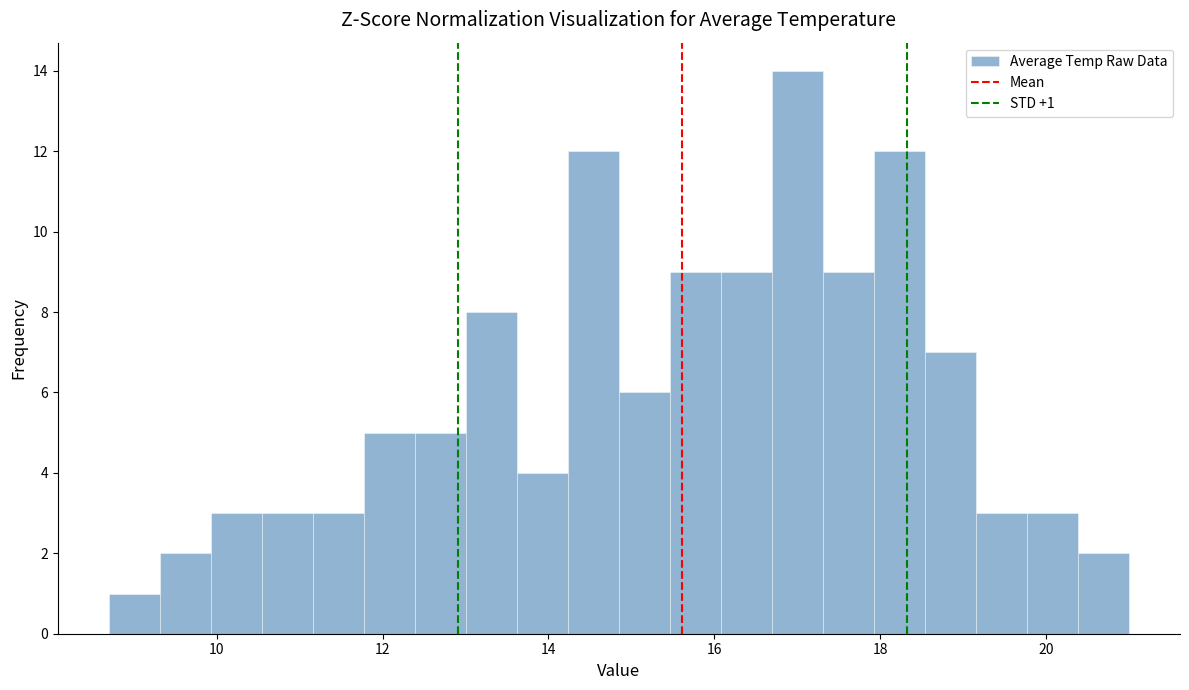

Read against the x-axis, roughly where is the centre of the tallest bar?

17.0